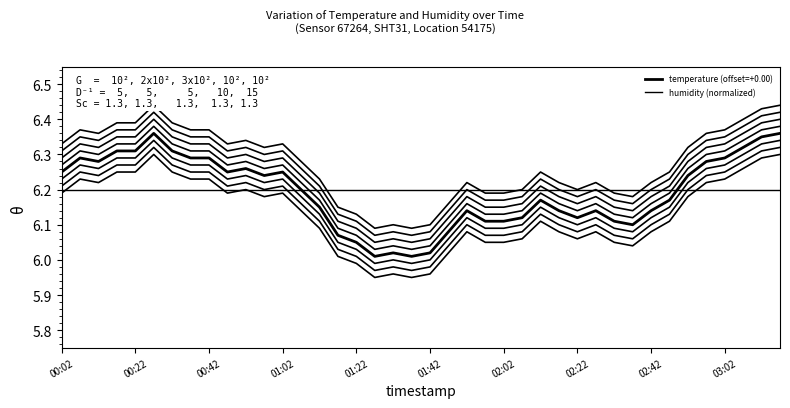

How many lines are shown in the chart?

2